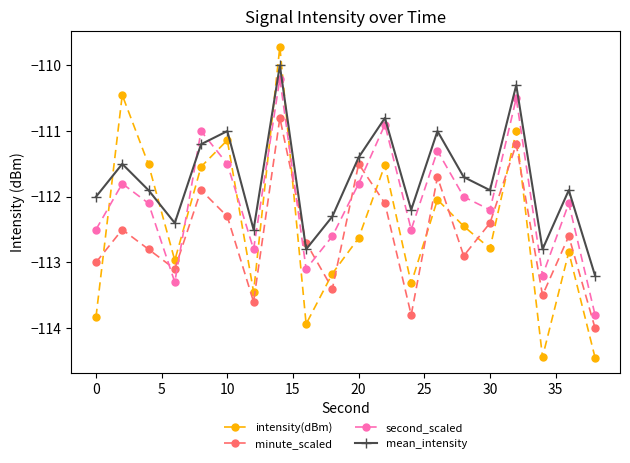

What is the minimum value for minute_scaled?

-114.0